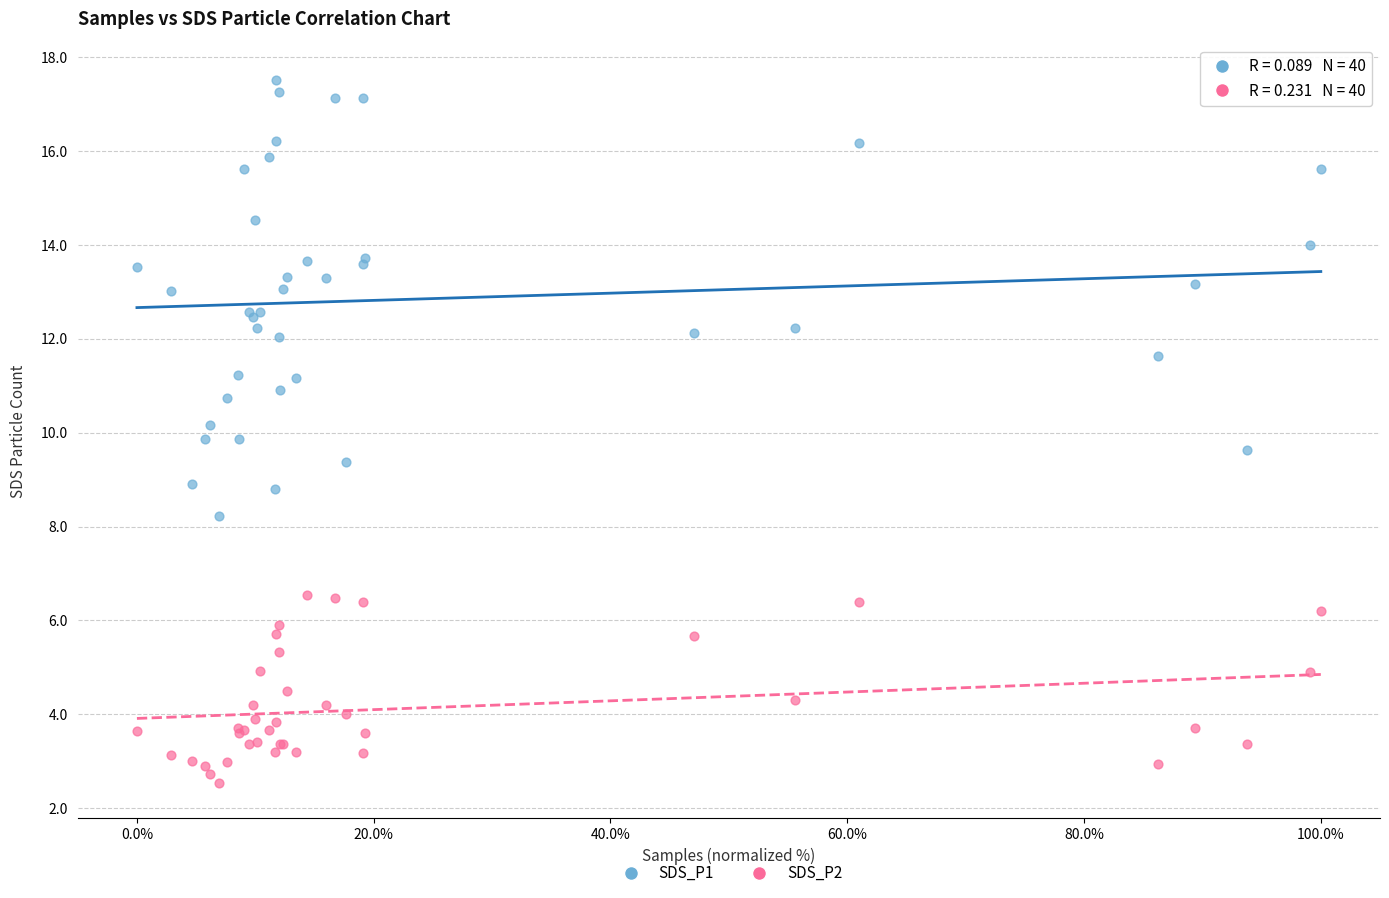

What are all the series names shown in the legend?

SDS_P1, SDS_P2